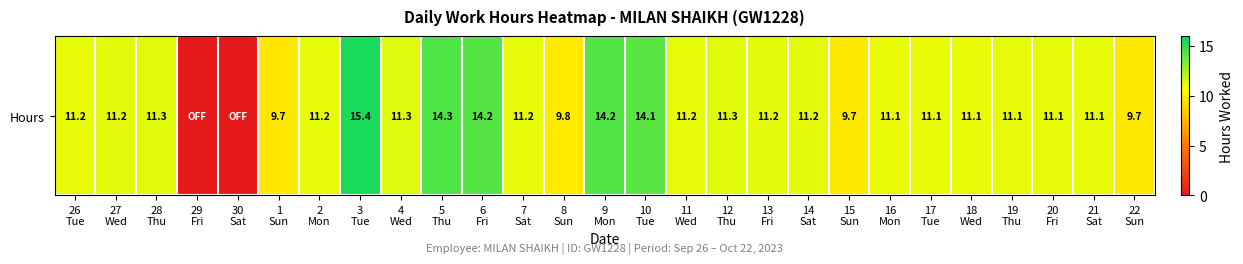

What is the greatest value displayed?

15.4